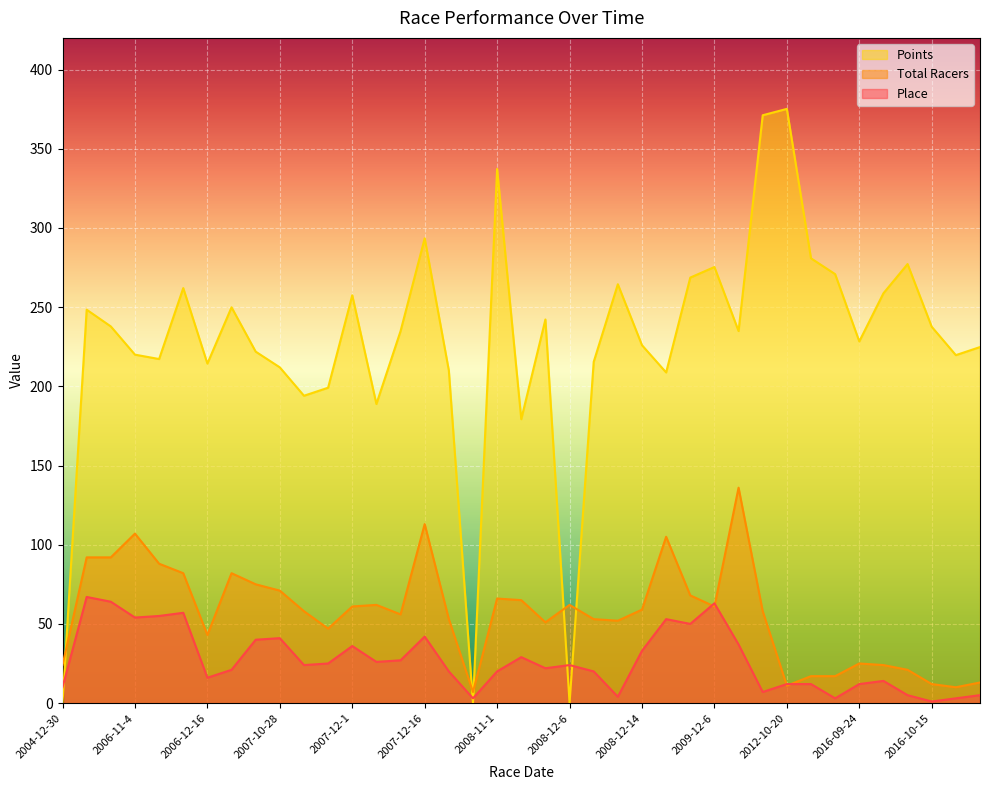

Reading left to right, list all the values displayed in this chart.

Place: 10.0	67.0	64.0	54.0	55.0	57.0	16.0	21.0	40.0	41.0	24.0	25.0	36.0	26.0	27.0	42.0	20.0	3.0	20.0	29.0	22.0	24.0	20.0	4.0	33.0	53.0	50.0	63.0	37.0	7.0	12.0	12.0	3.0	12.0	14.0	5.0	1.0	3.0	5.0
Total Racers: 24.0	92.0	92.0	107.0	88.0	82.0	43.0	82.0	75.0	71.0	58.0	47.0	61.0	62.0	56.0	113.0	53.0	7.0	66.0	65.0	51.0	62.0	53.0	52.0	59.0	105.0	68.0	61.0	136.0	58.0	11.0	17.0	17.0	25.0	24.0	21.0	12.0	10.0	13.0
Points: 0.0	248.4	237.8	220.0	217.2	262.0	214.4	249.9	221.9	212.0	194.0	199.1	257.5	188.8	234.8	293.5	210.0	0.0	337.2	179.3	242.2	0.0	215.4	264.5	226.0	208.8	268.7	275.3	234.9	371.2	375.2	280.8	270.8	228.3	258.7	277.2	237.6	219.7	224.8